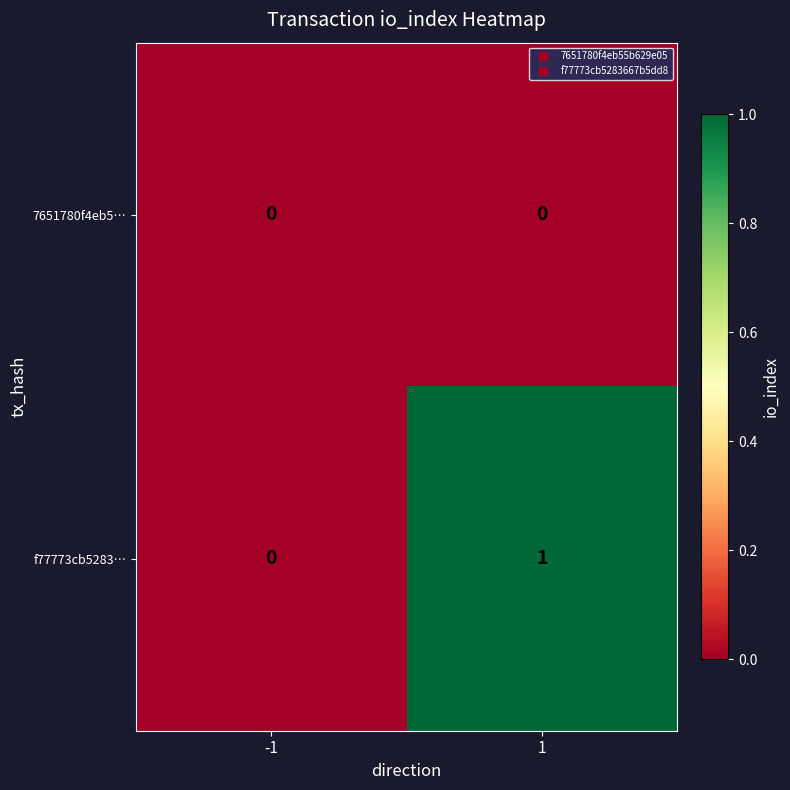

List the series in order of their peak value, lowest first.

7651780f4eb5…, f77773cb5283…